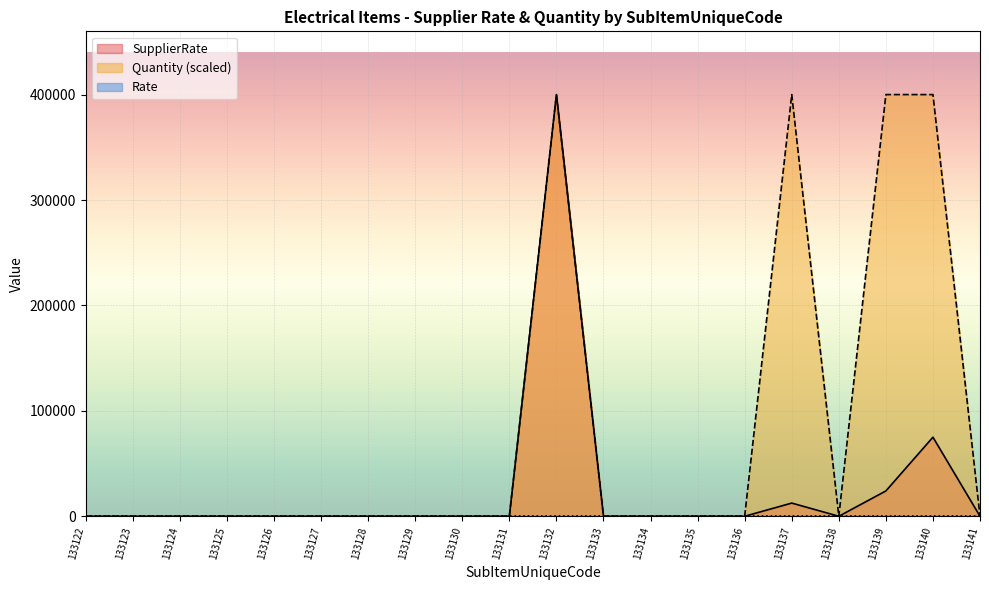

Between 133128 and 133139, which series saw the biggest shift?

Quantity (scaled)